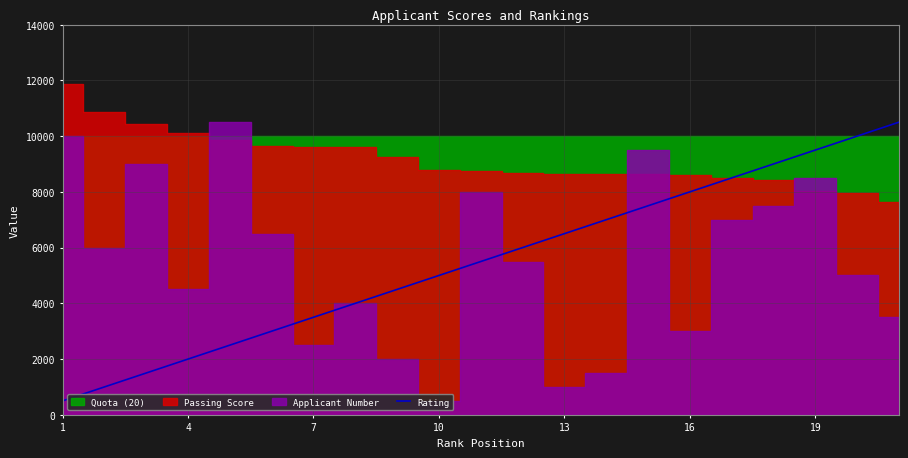

What is the lowest value of the Rating series?

500